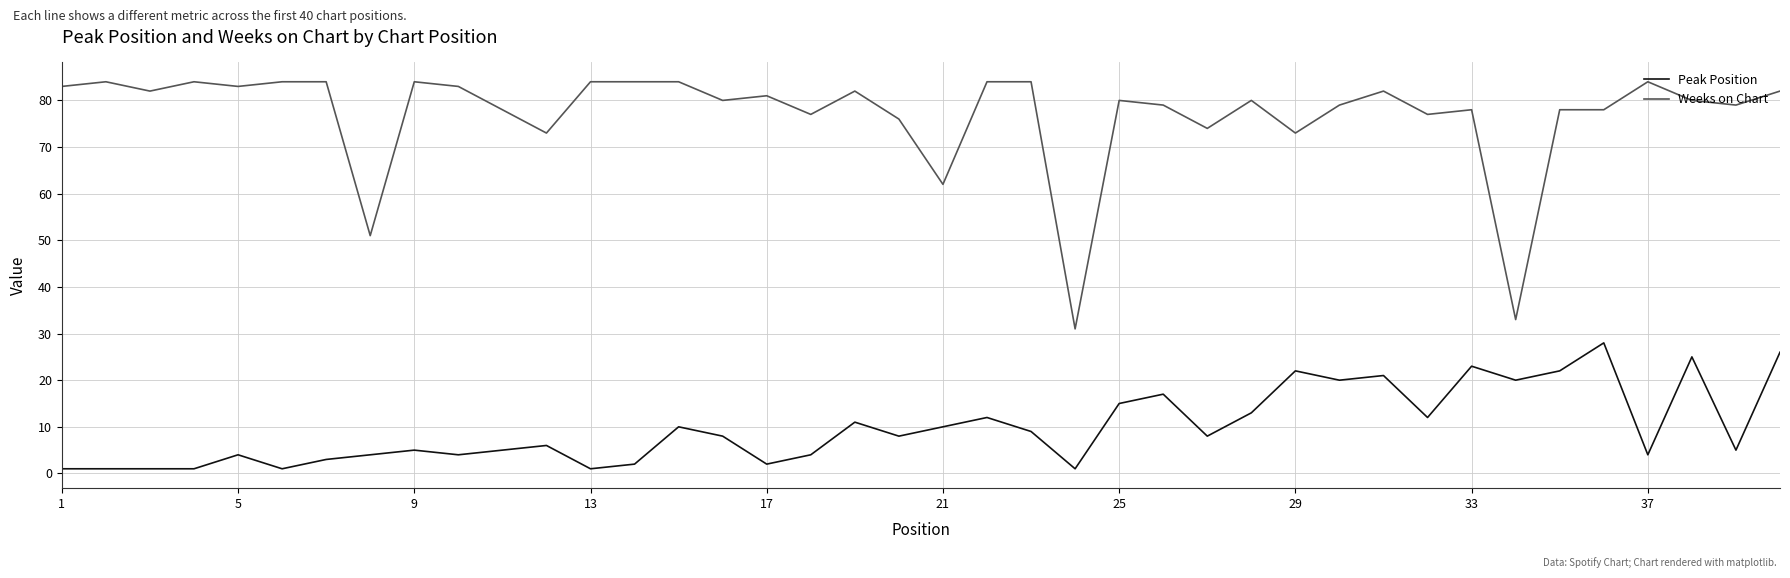

List the series in order of their peak value, lowest first.

Peak Position, Weeks on Chart